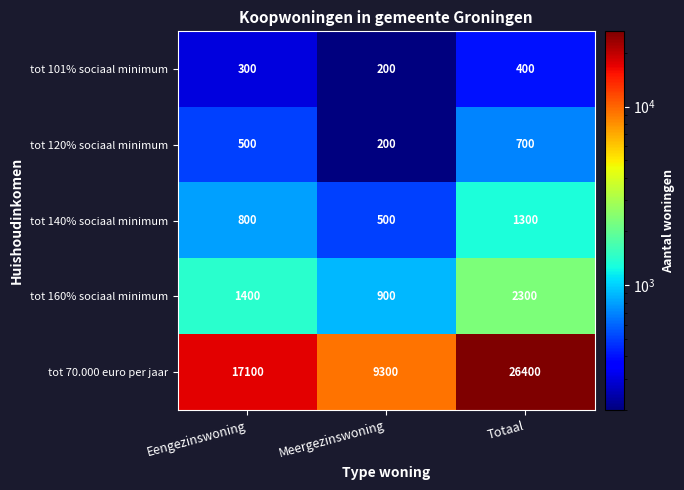

At which category is the sum across all series the highest?

Totaal